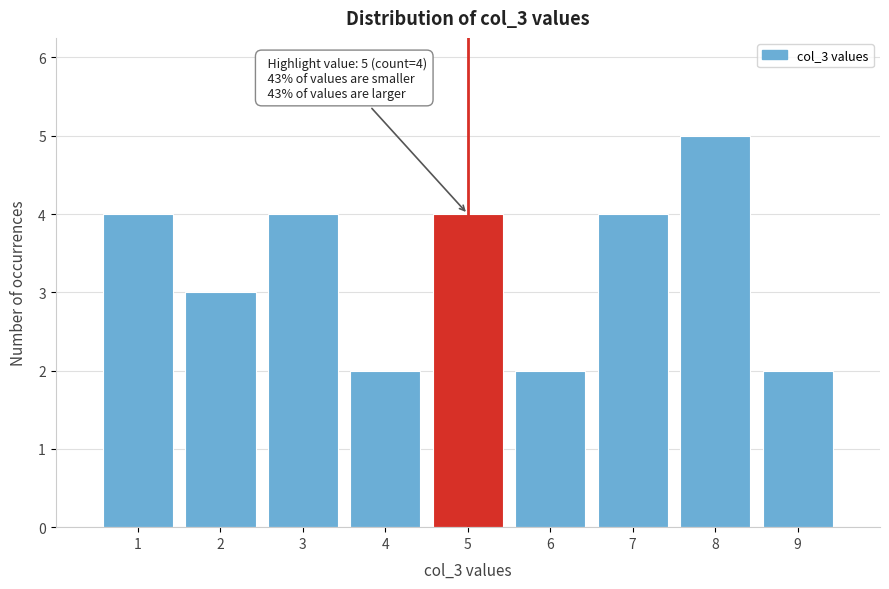

Which range on the x-axis has the tallest bar?

7.5 to 8.5